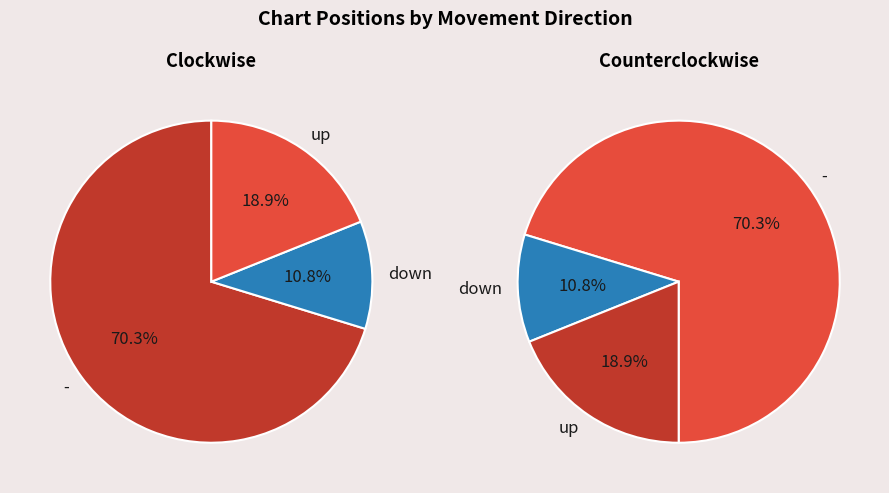

To the nearest percent, what is the average slice percentage?

33%